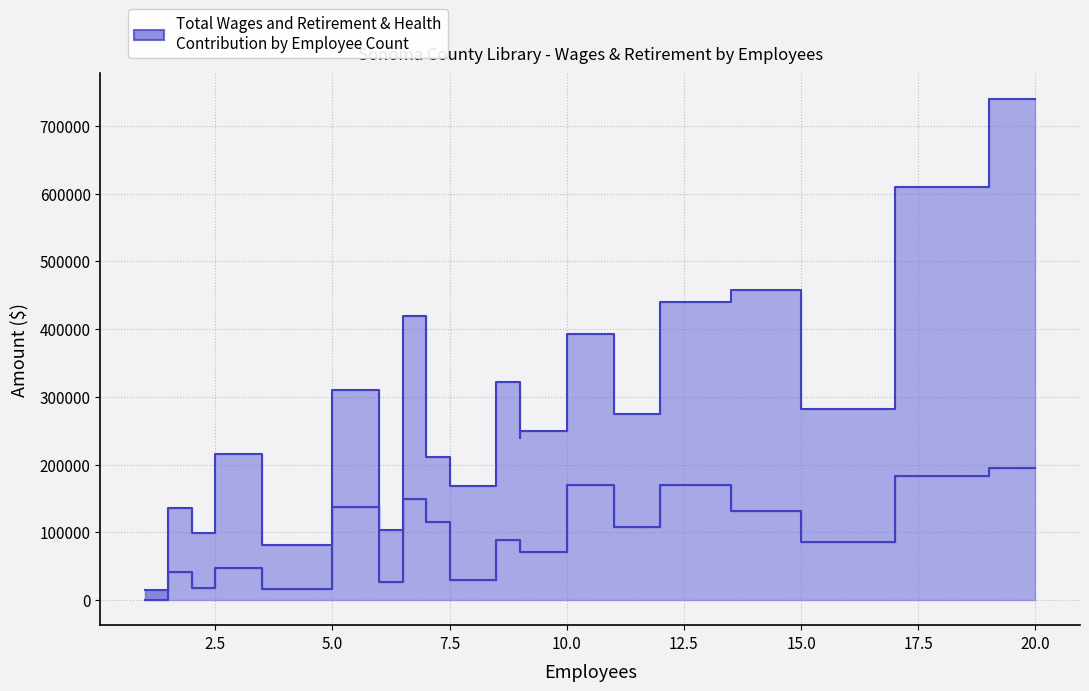

What is the total value across all series at 1?

14274.6